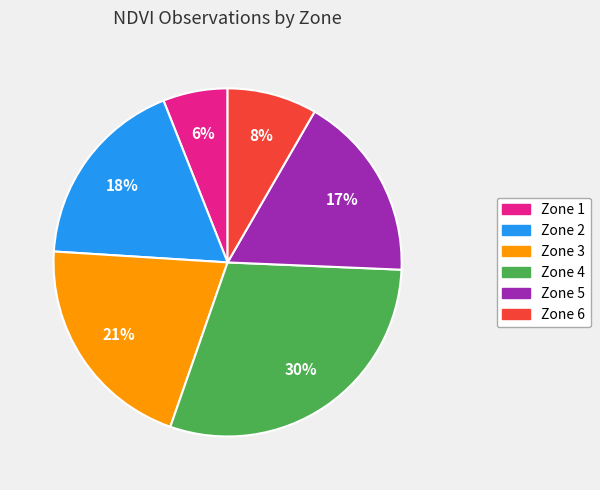

Rank the categories by value from lowest to highest.

Zone 1, Zone 6, Zone 5, Zone 2, Zone 3, Zone 4